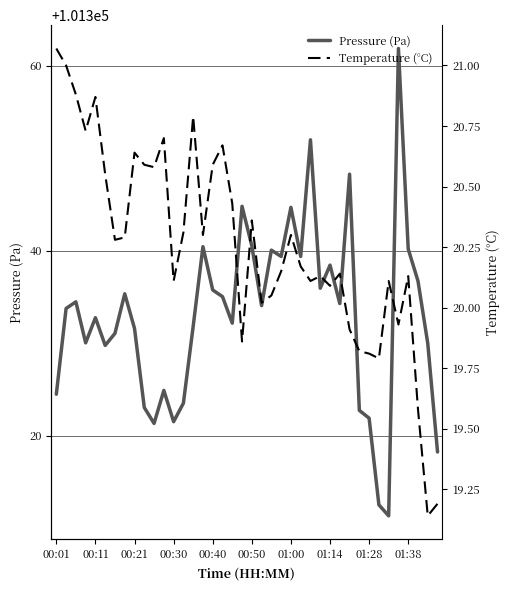

True or false: Temperature (°C) has more than 2 interior local peaks.

True